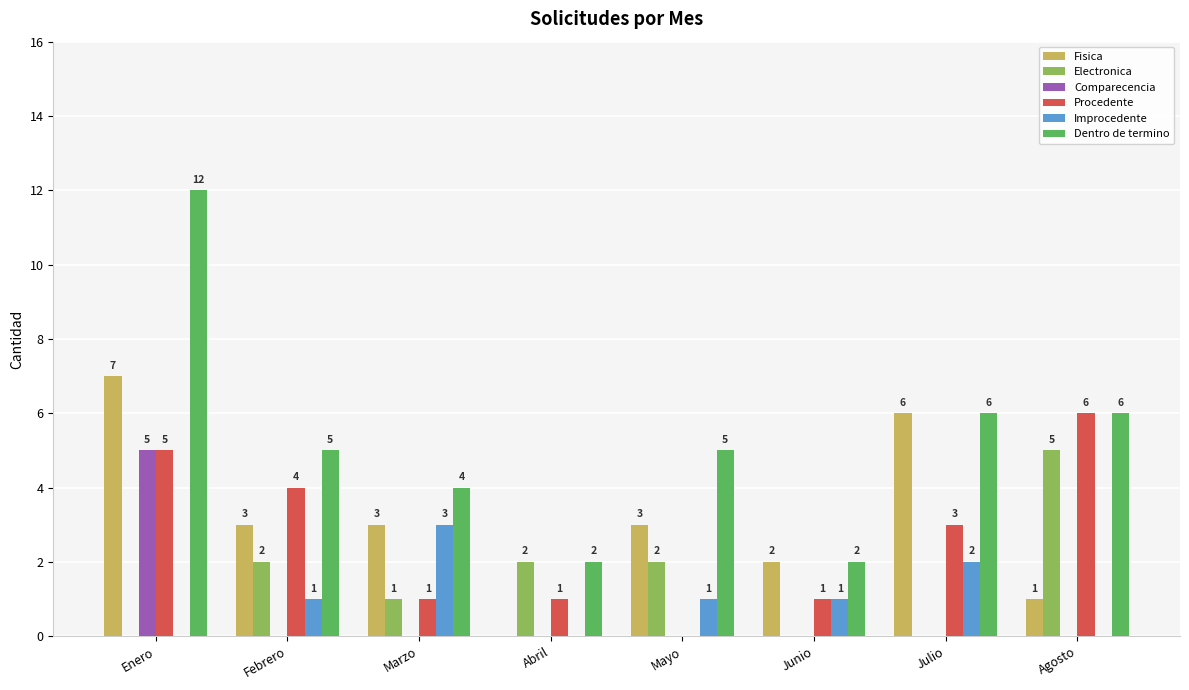

Reading right to left, extract all data points from this chart.

Fisica: 1	6	2	3	0	3	3	7
Electronica: 5	0	0	2	2	1	2	0
Comparecencia: 0	0	0	0	0	0	0	5
Procedente: 6	3	1	0	1	1	4	5
Improcedente: 0	2	1	1	0	3	1	0
Dentro de termino: 6	6	2	5	2	4	5	12